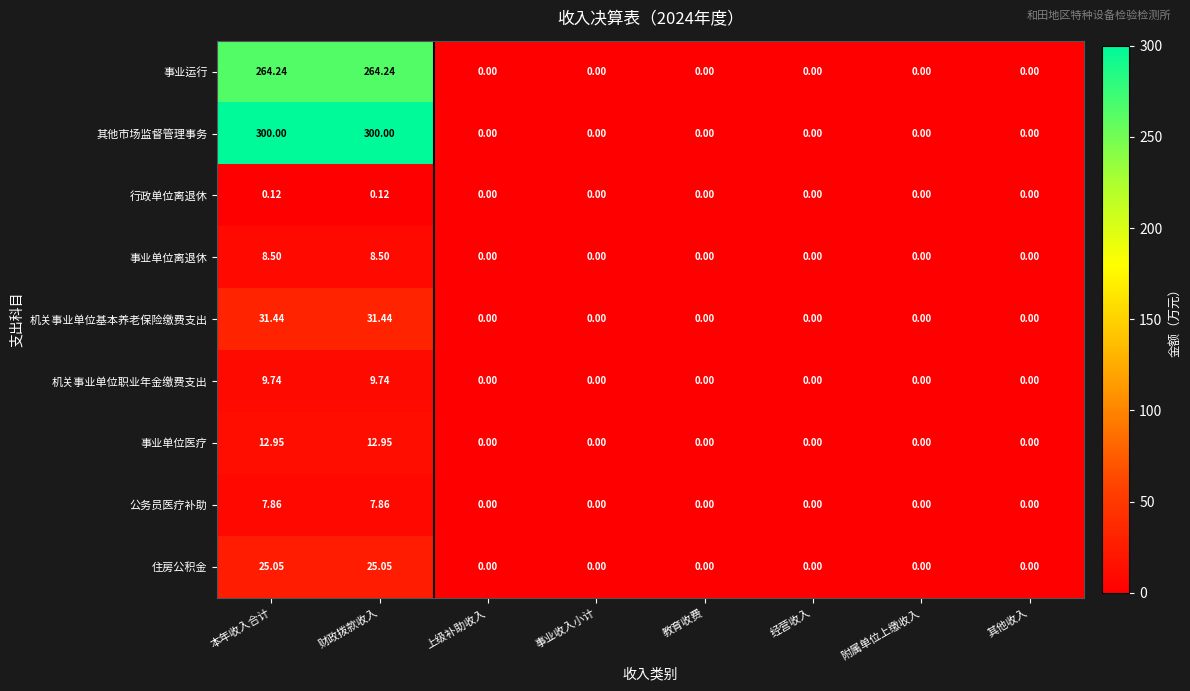

Rank the series by their maximum value, from lowest to highest.

行政单位离退休, 公务员医疗补助, 事业单位离退休, 机关事业单位职业年金缴费支出, 事业单位医疗, 住房公积金, 机关事业单位基本养老保险缴费支出, 事业运行, 其他市场监督管理事务